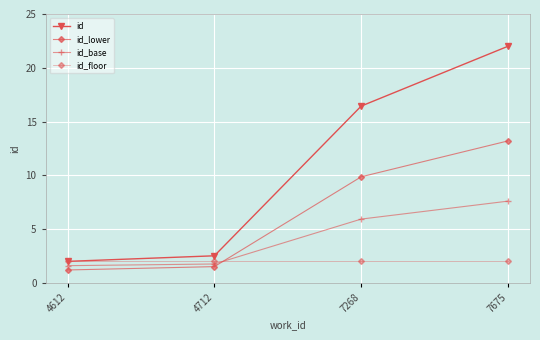

Does the chart display data point markers on the line(s)?

Yes